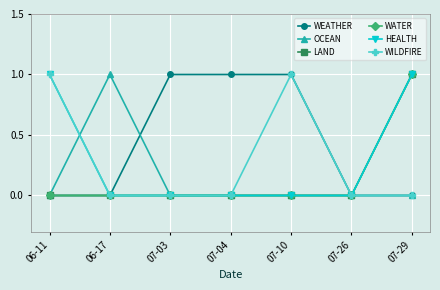

True or false: LAND and OCEAN intersect in this chart.

False